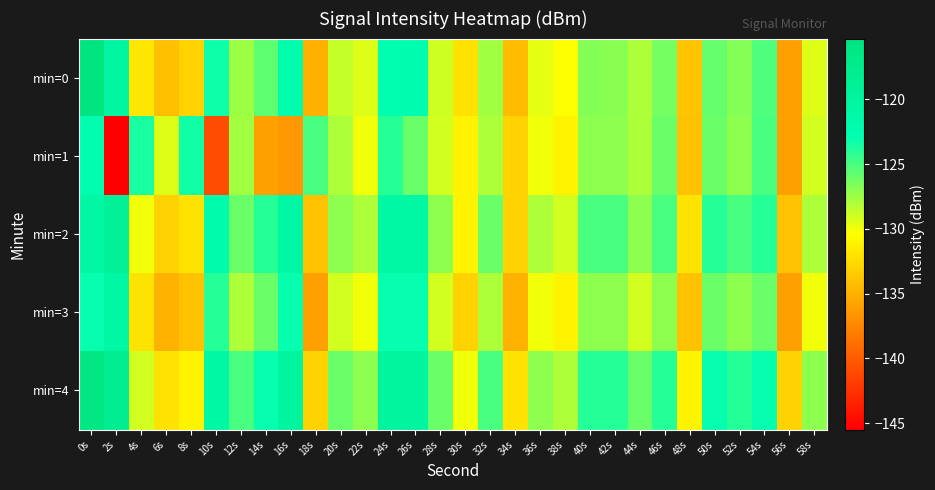

Rank the series by their maximum value, from highest to lowest.

min=0, min=4, min=2, min=3, min=1